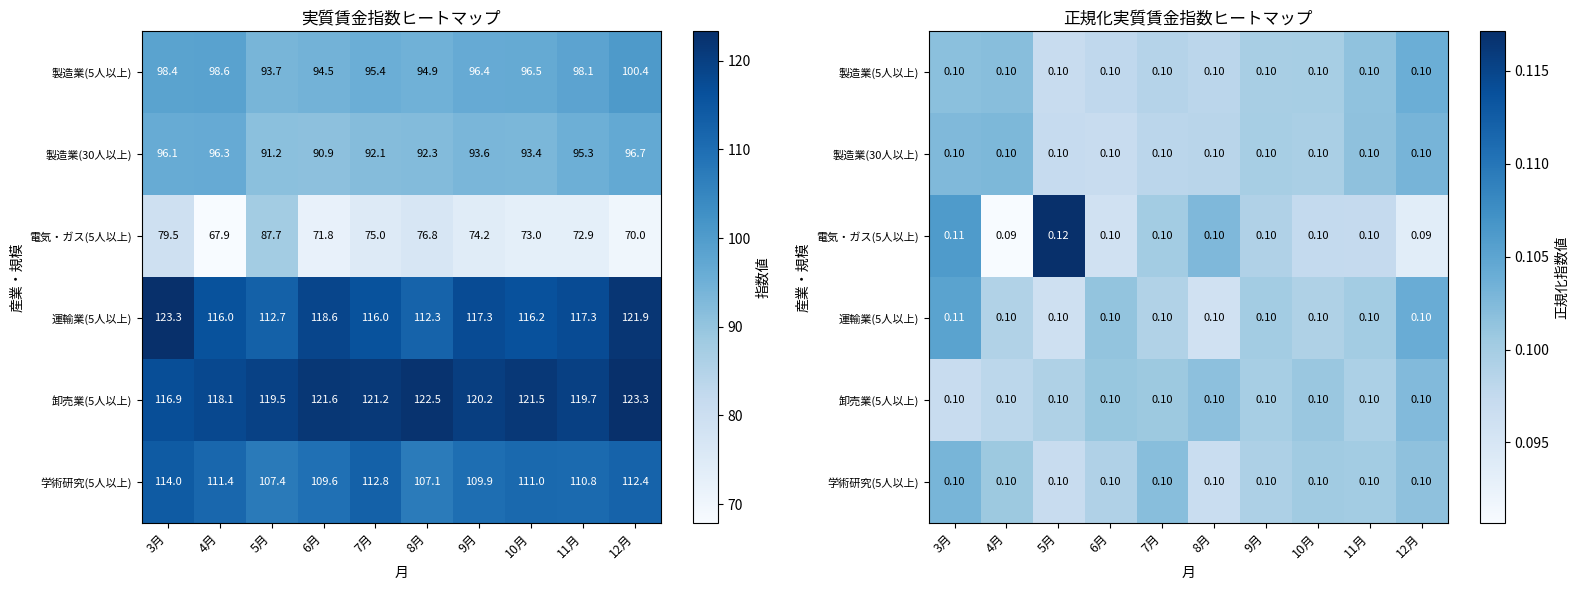

The value of 製造業(5人以上) at 8月 is 0.2. True or false?

False